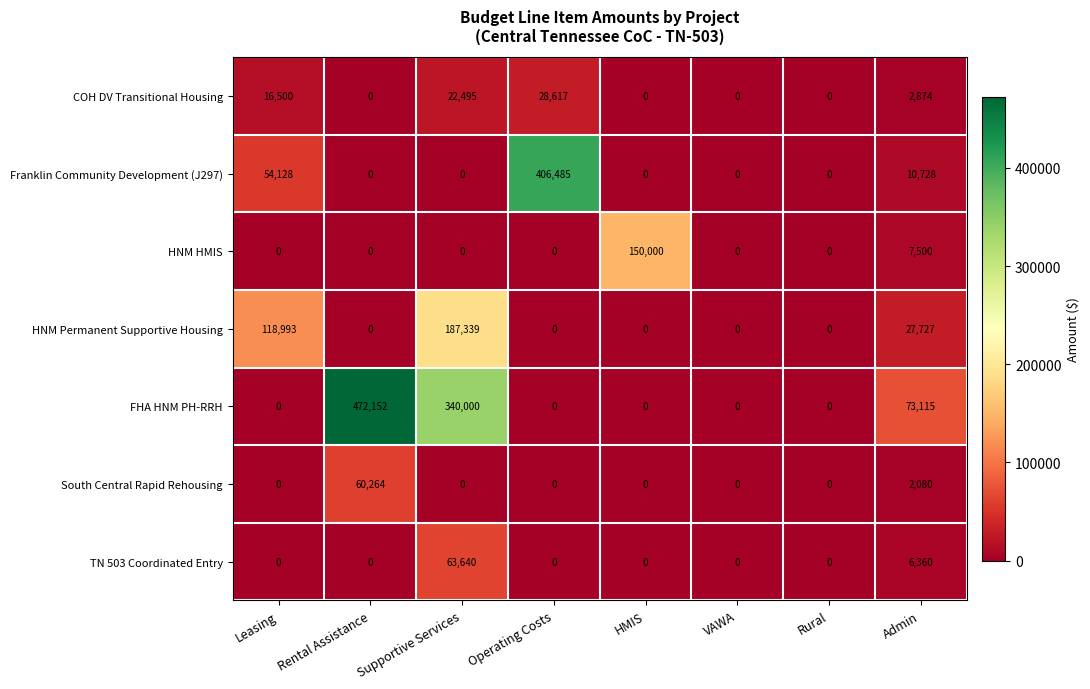

True or false: HNM Permanent Supportive Housing has a value of 0 at Operating Costs.

True